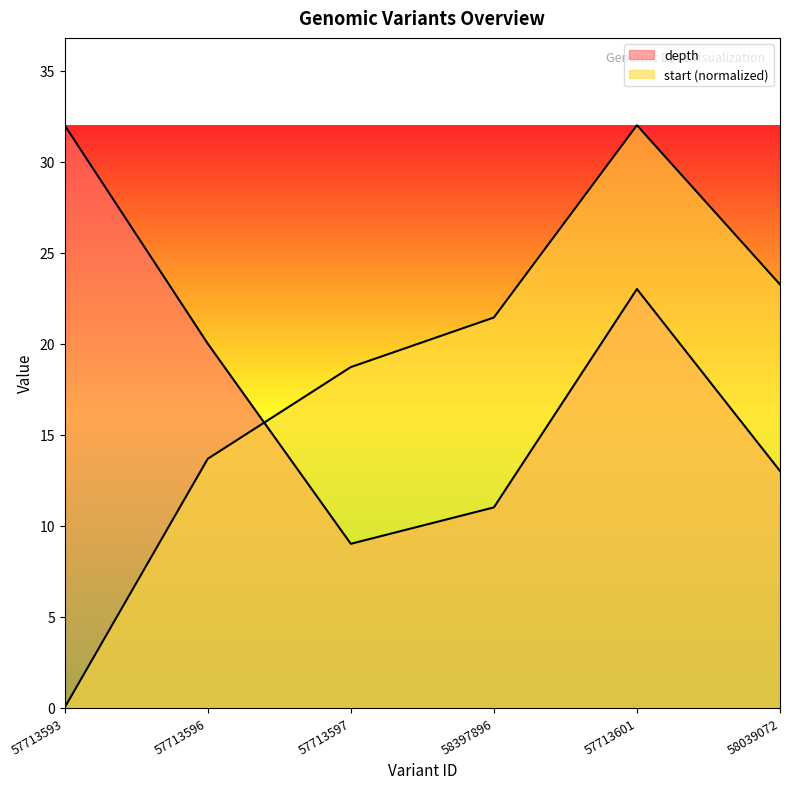

Which series has the largest total across all categories?

start